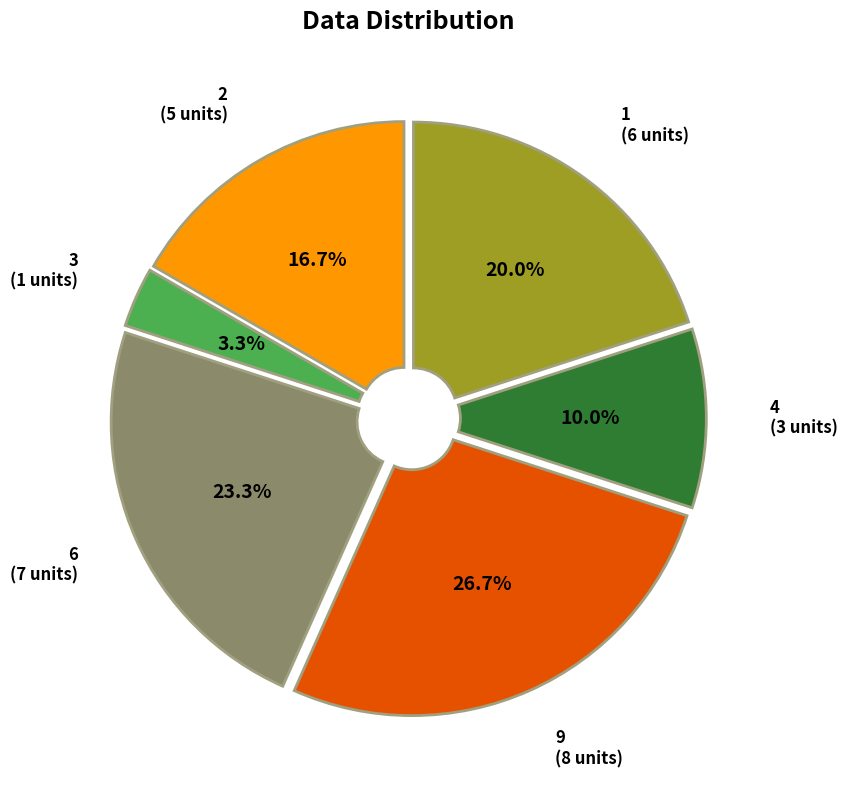

Which slice is the smallest?

3